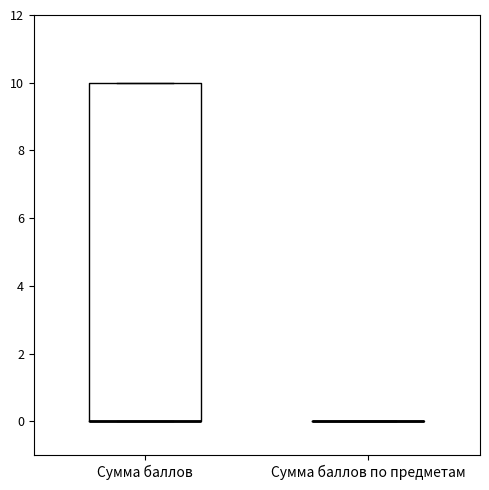

Which box is the tallest, from its lower edge to its upper edge?

Сумма баллов